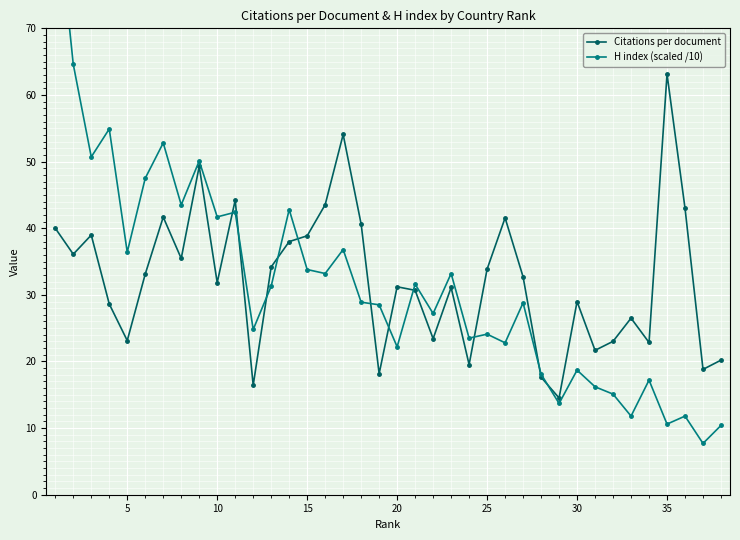

Which category has the highest value in the Citations per document series?

35